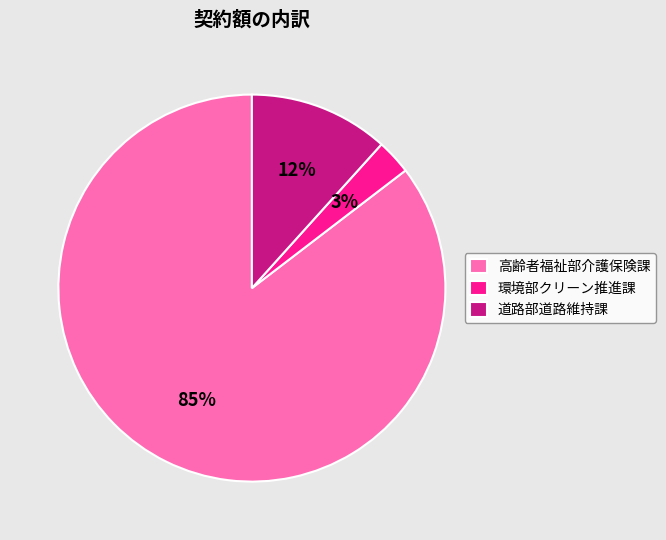

What percentage is the 環境部クリーン推進課 slice, to the nearest percent?

3%